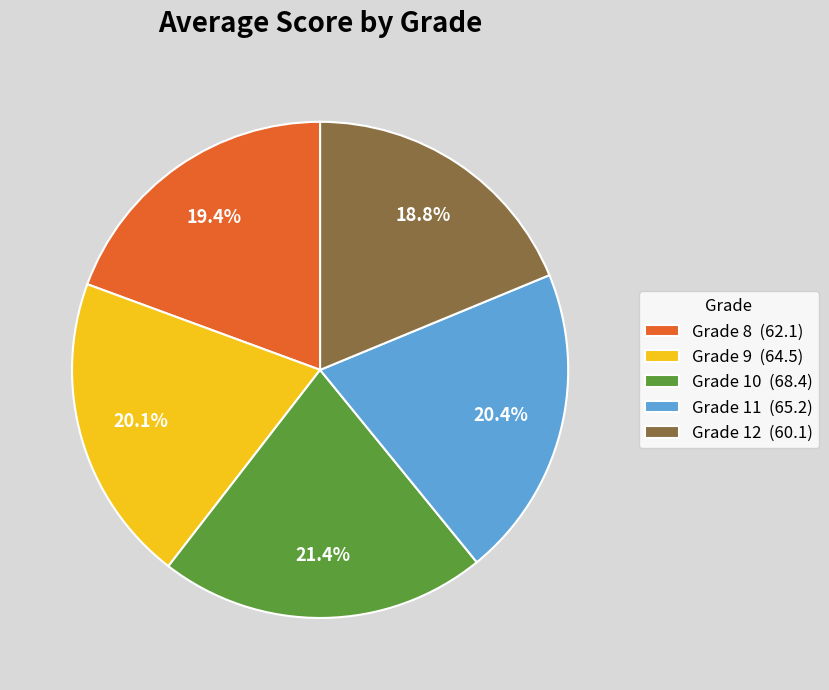

Which has a higher value, Grade 12 or Grade 11?

Grade 11